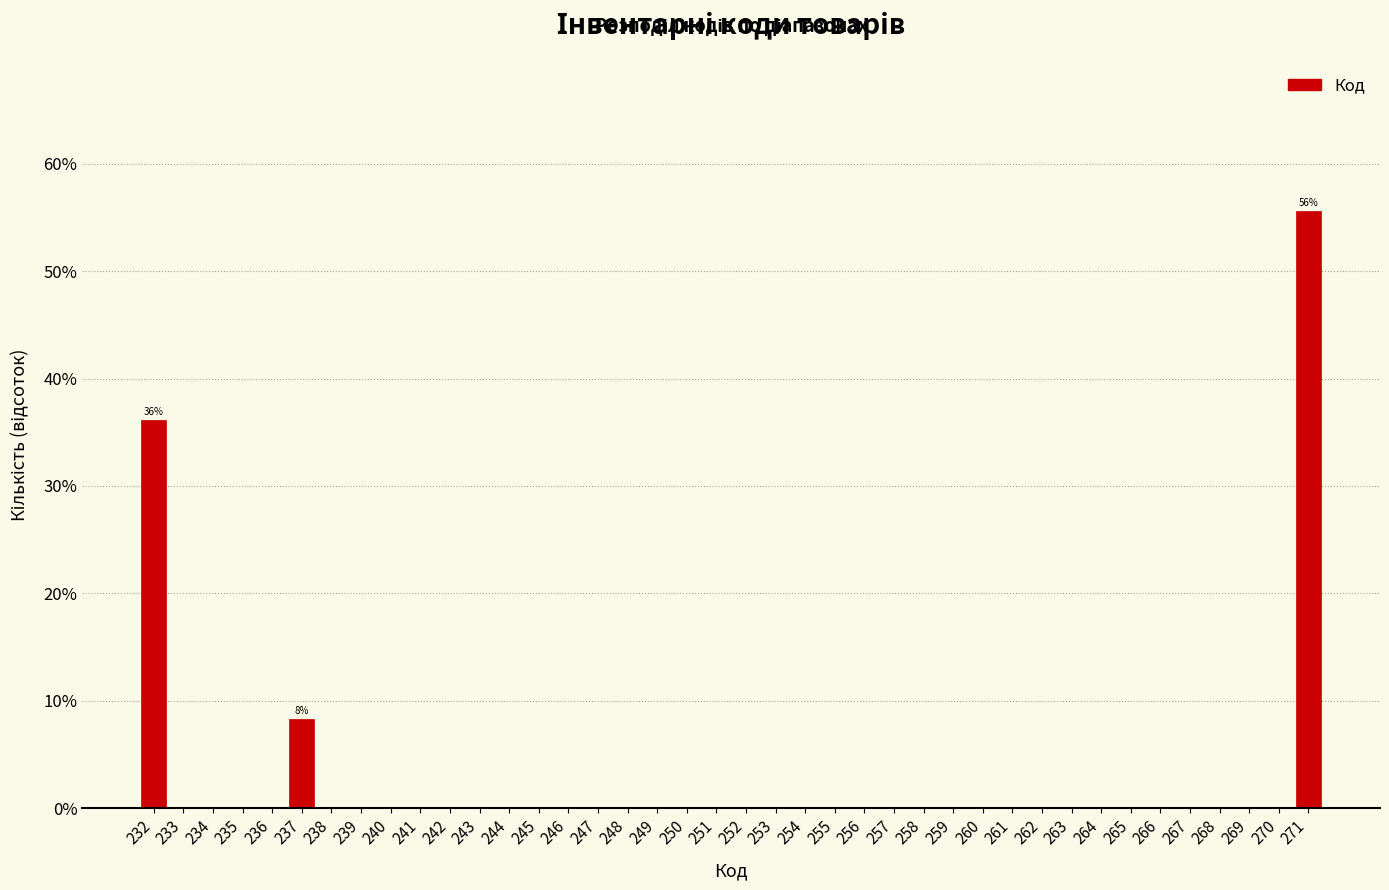

The value at 259 is -36.0. True or false?

False